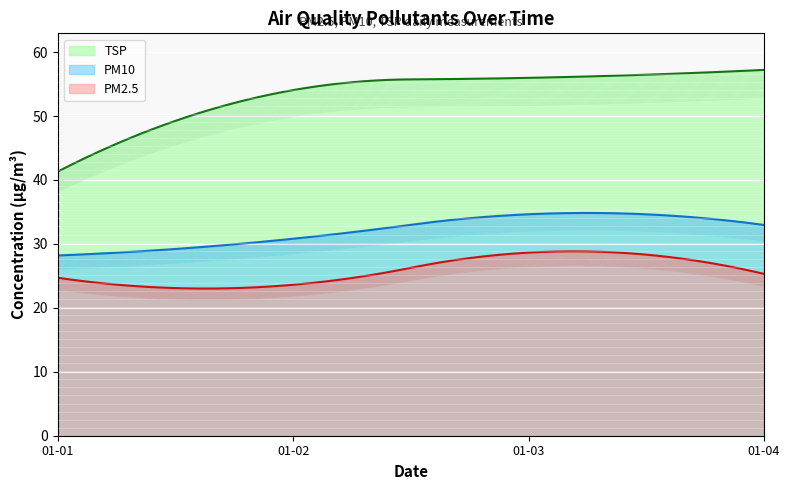

At which category does the chart reach its peak across all series?

2024-01-04